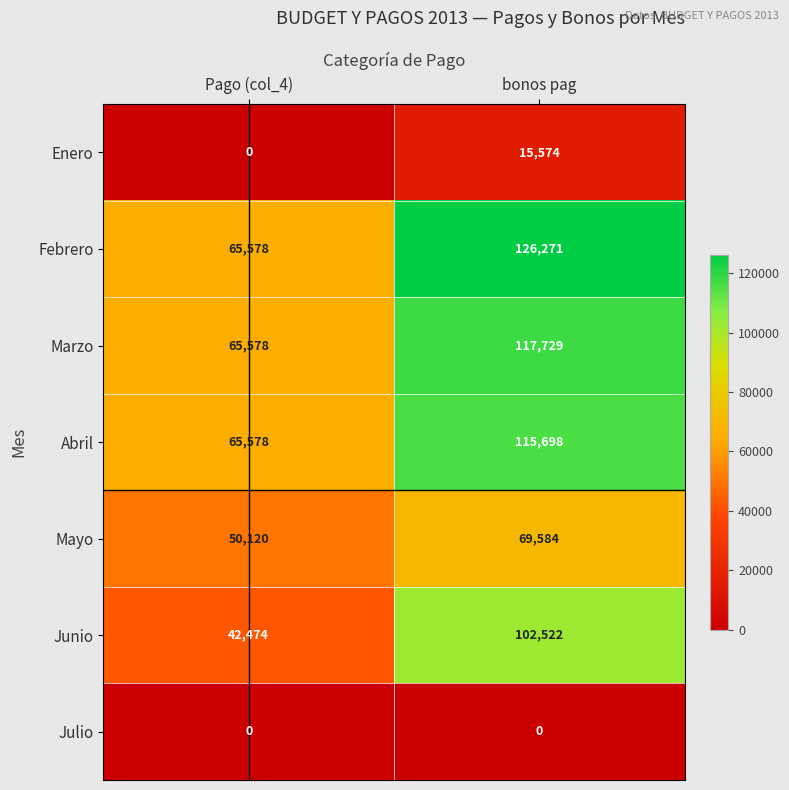

The Enero series shows 22554 at bonos pag. True or false?

False